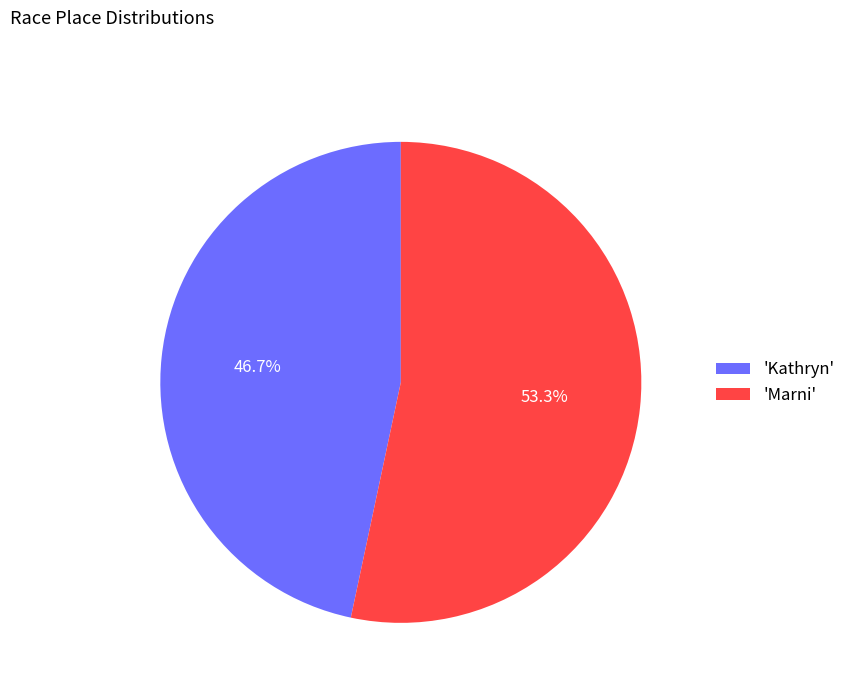

What portion of the pie excludes 'Marni'?

46.7%